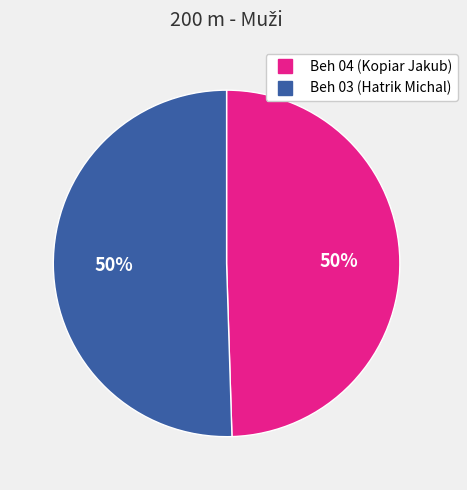

True or false: Beh 03 (Hatrik Michal) accounts for 50% of the total.

True